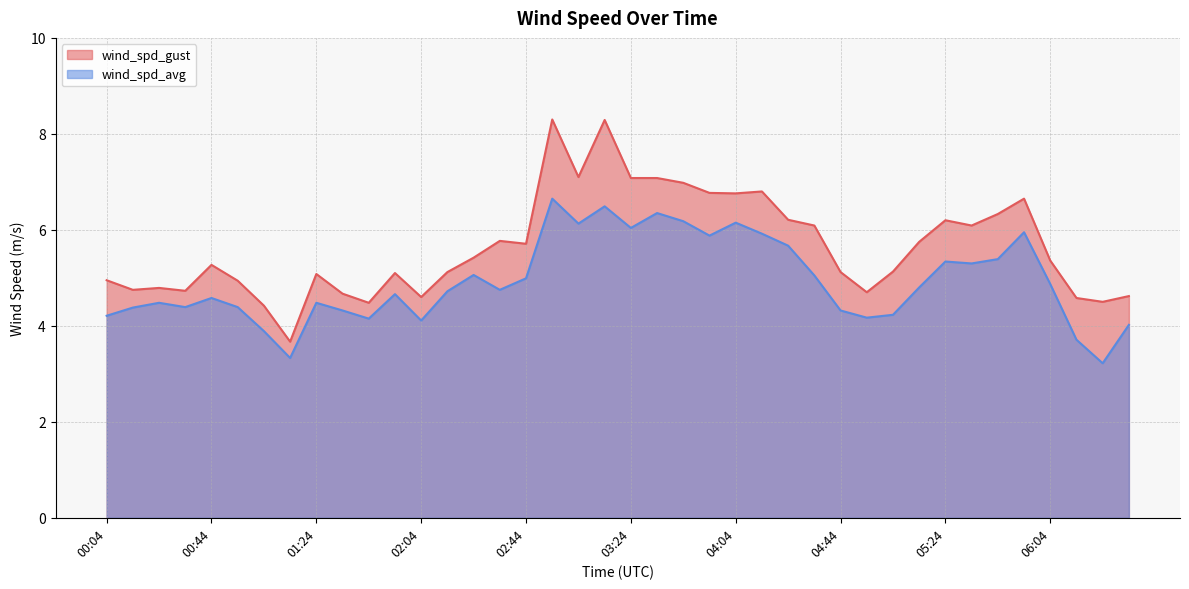

Reading left to right, extract all data points from this chart.

wind_spd_gust: 5.0	4.8	4.8	4.7	5.3	4.9	4.4	3.7	5.1	4.7	4.5	5.1	4.6	5.1	5.4	5.8	5.7	8.3	7.1	8.3	7.1	7.1	7.0	6.8	6.8	6.8	6.2	6.1	5.1	4.7	5.1	5.8	6.2	6.1	6.3	6.7	5.4	4.6	4.5	4.6
wind_spd_avg: 4.2	4.4	4.5	4.4	4.6	4.4	3.9	3.3	4.5	4.3	4.2	4.7	4.1	4.7	5.1	4.8	5.0	6.7	6.1	6.5	6.0	6.3	6.2	5.9	6.2	5.9	5.7	5.0	4.3	4.2	4.2	4.8	5.3	5.3	5.4	6.0	4.9	3.7	3.2	4.0